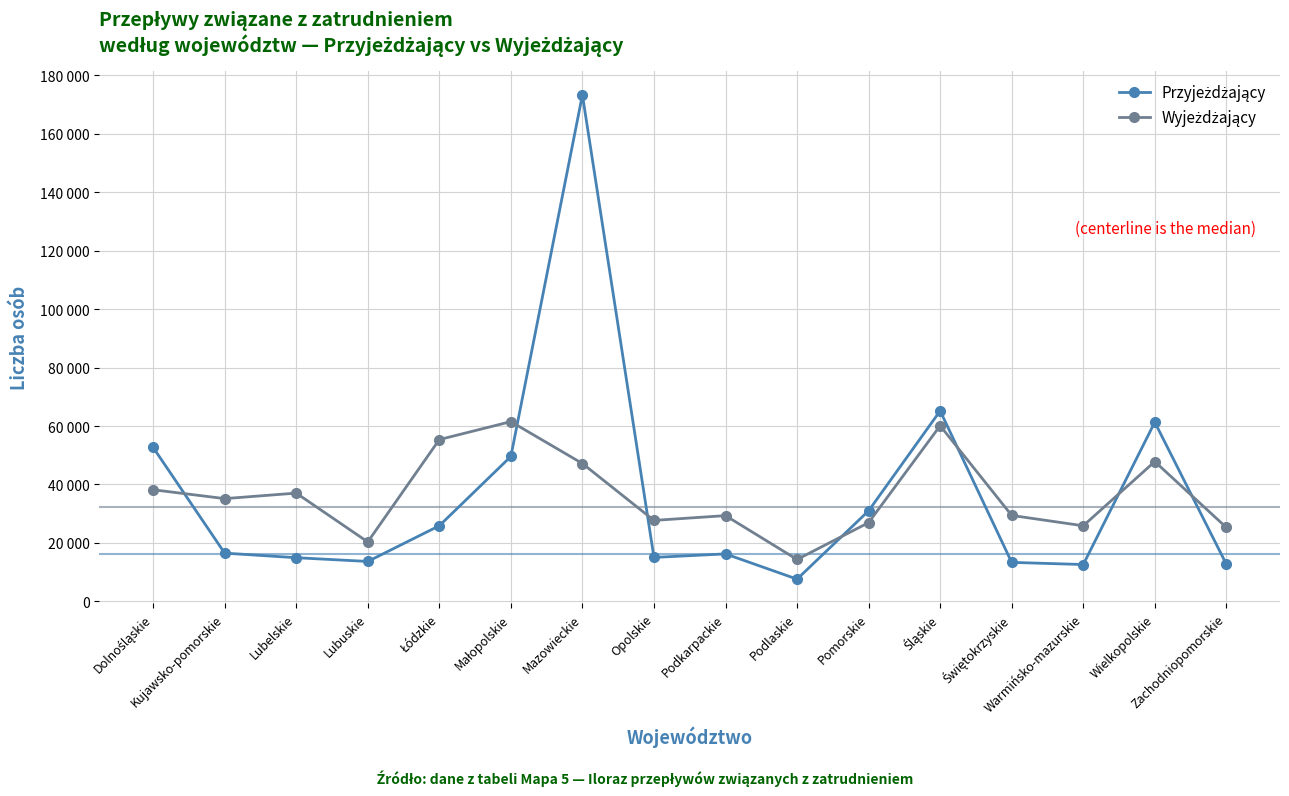

Rank the categories by Wyjeżdżający value from lowest to highest.

Podlaskie, Lubuskie, Zachodniopomorskie, Warmińsko-mazurskie, Pomorskie, Opolskie, Podkarpackie, Świętokrzyskie, Kujawsko-pomorskie, Lubelskie, Dolnośląskie, Mazowieckie, Wielkopolskie, Łódzkie, Śląskie, Małopolskie